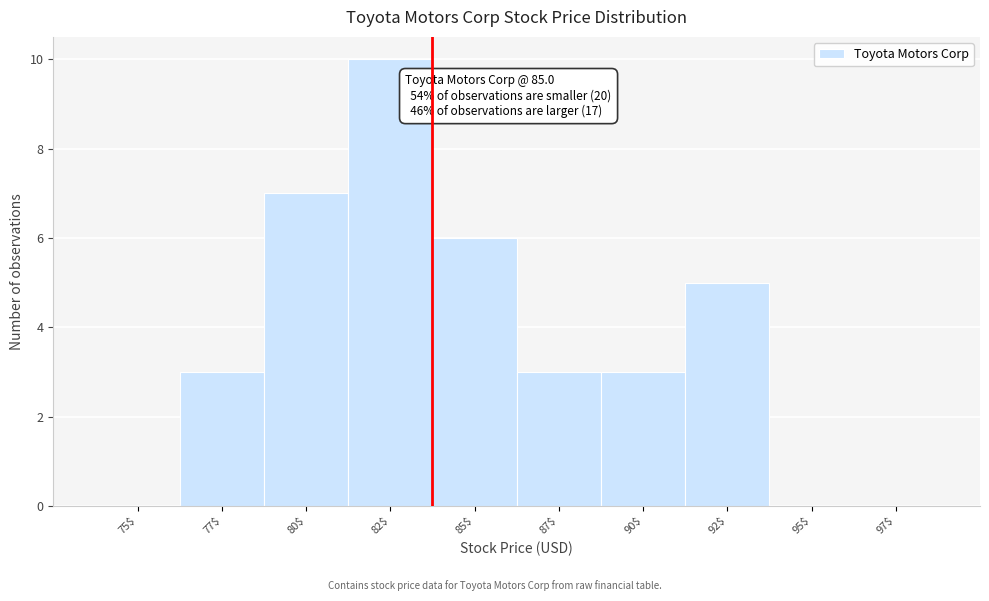

What is the approximate value at 85$?

6